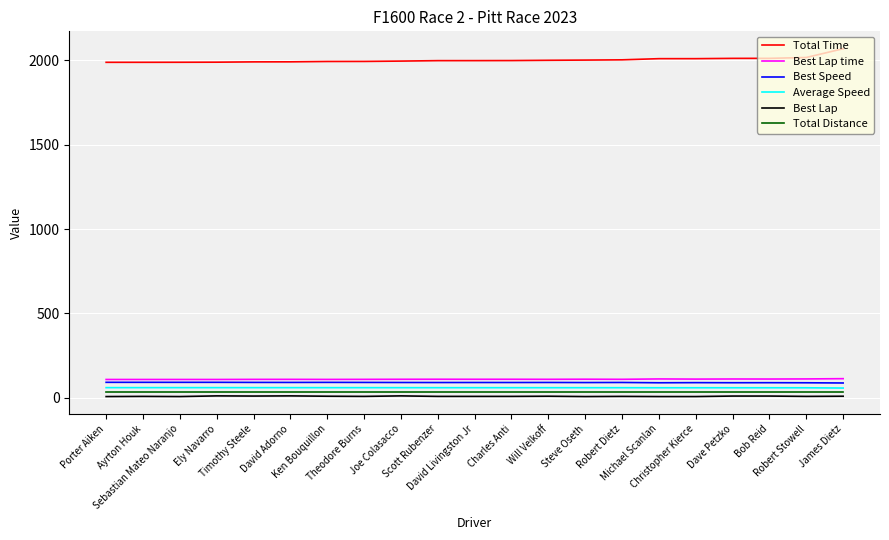

What is the minimum value shown in the chart?

8.0